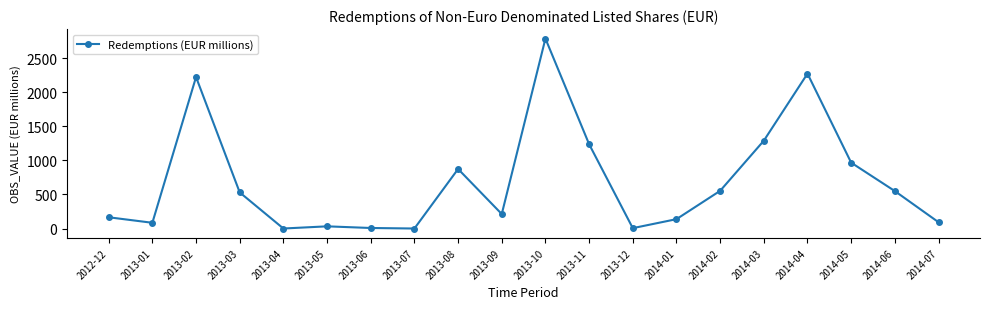

How many points are higher than both their immediate neighbors (excluding endpoints)?

5